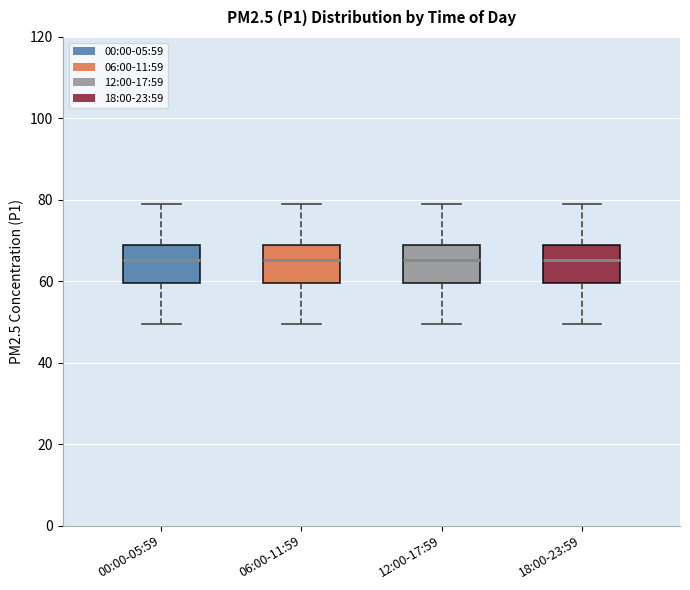

Reading left to right, transcribe this box plot: for each box, give where its median line is, the range the box spans, and where its two whiskers end, as read against the y-axis. The values are not printed on the chart, so give them approximately, as read against the axis.

00:00-05:59: median 66, box 60 to 68, whiskers 50 to 80
06:00-11:59: median 66, box 60 to 68, whiskers 50 to 80
12:00-17:59: median 66, box 60 to 68, whiskers 50 to 80
18:00-23:59: median 66, box 60 to 68, whiskers 50 to 80